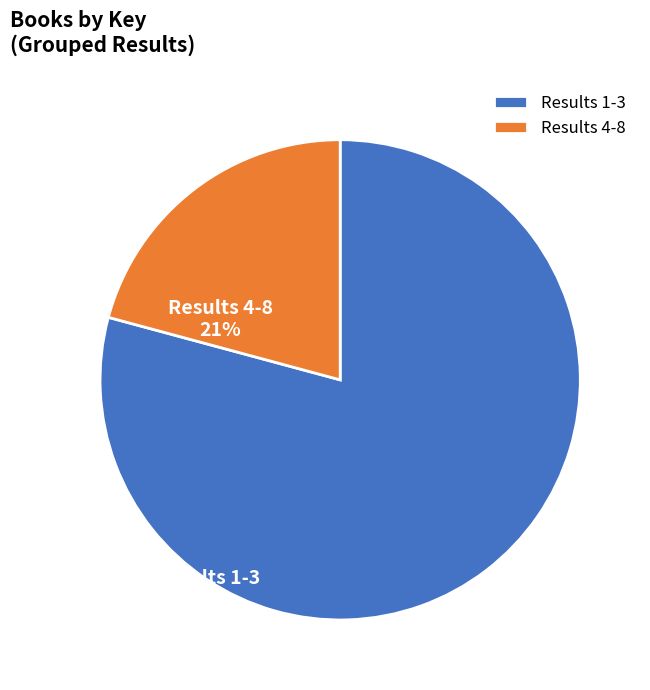

Which has a higher value, Results 4-8 or Results 1-3?

Results 1-3